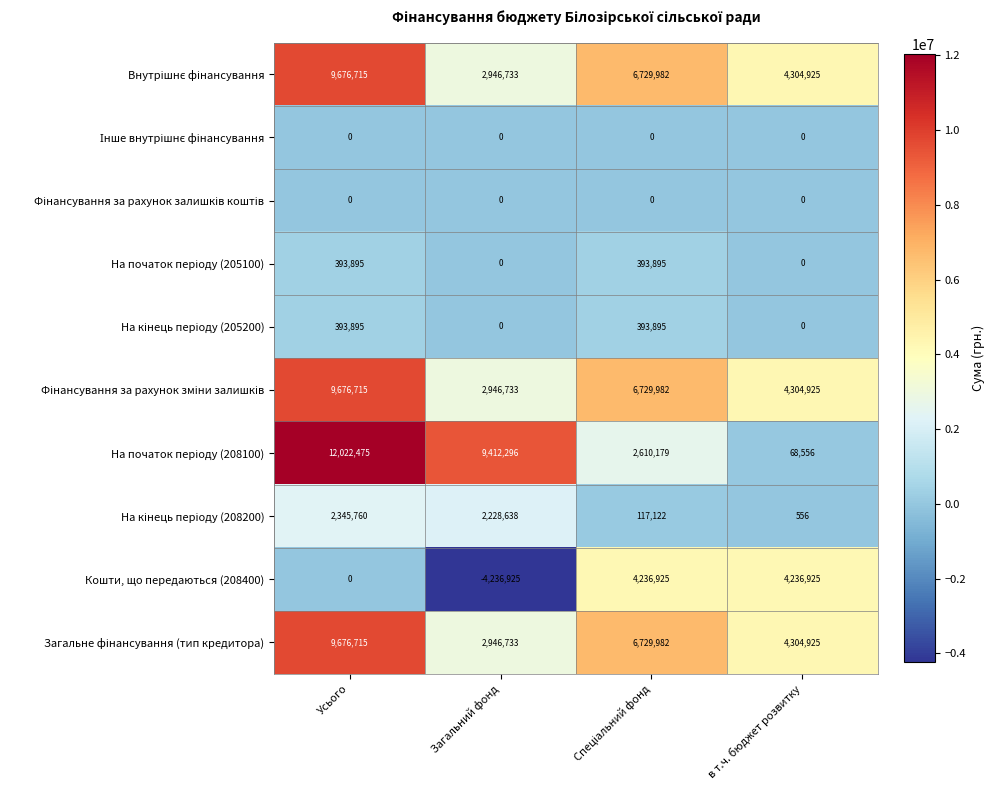

True or false: Кошти, що передаються (208400) has a value of -3874149 at Усього.

False